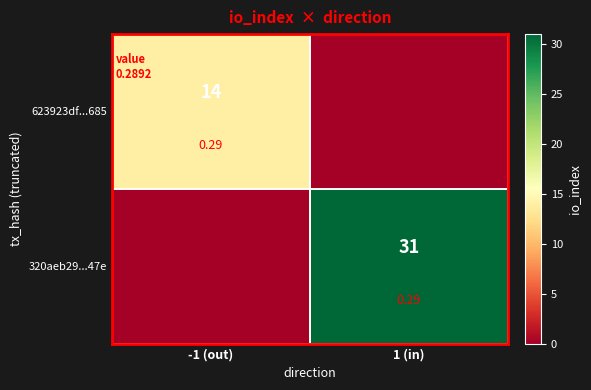

What is the average value of the 623923df...685 series?

7